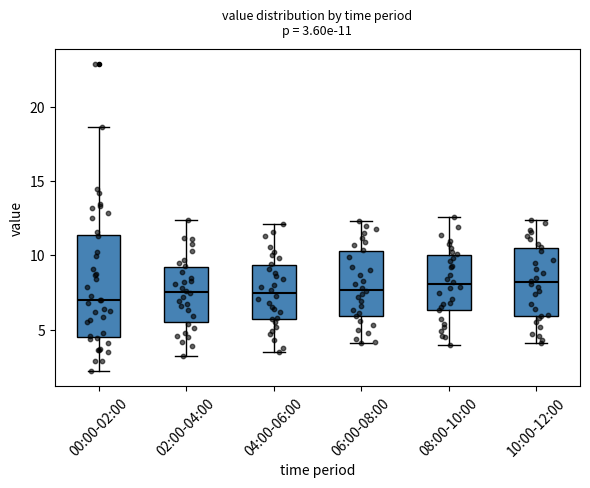

Which box is the tallest, from its lower edge to its upper edge?

00:00-02:00